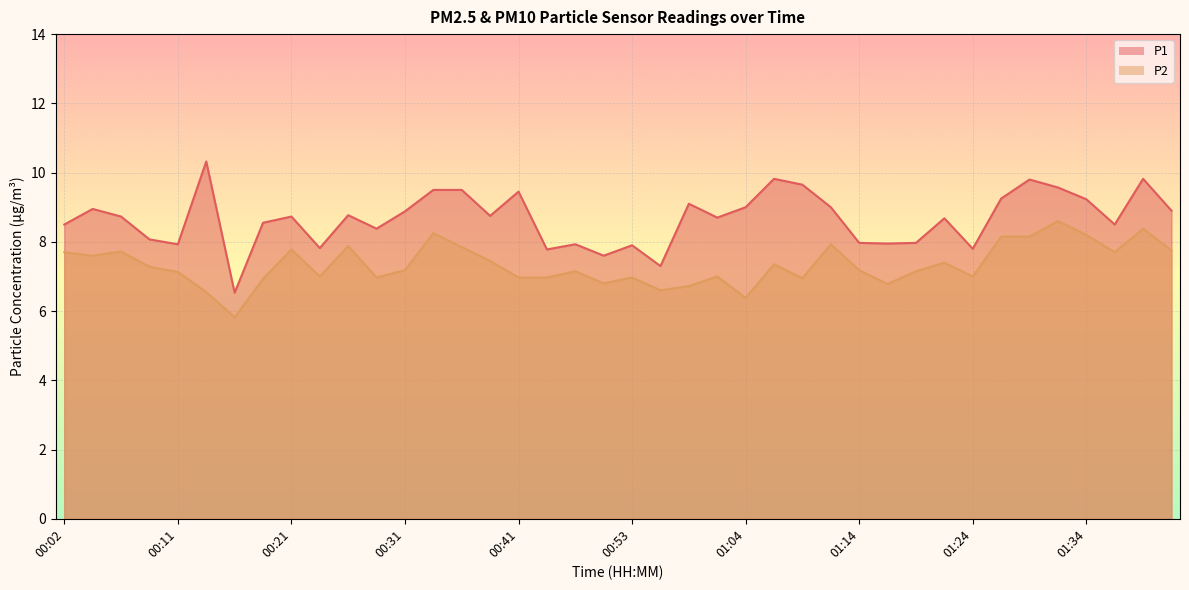

Reading left to right, transcribe all the data shown in this chart.

P1: 00:02=8.5	00:04=8.9	00:06=8.7	00:09=8.1	00:11=7.9	00:14=10.3	00:16=6.5	00:19=8.6	00:21=8.7	00:24=7.8	00:26=8.8	00:28=8.4	00:31=8.9	00:33=9.5	00:36=9.5	00:38=8.8	00:41=9.4	00:43=7.8	00:48=7.9	00:51=7.6	00:53=7.9	00:56=7.3	00:59=9.1	01:01=8.7	01:04=9.0	01:06=9.8	01:09=9.7	01:11=9.0	01:14=8.0	01:16=8.0	01:19=8.0	01:21=8.7	01:24=7.8	01:26=9.2	01:29=9.8	01:31=9.6	01:34=9.2	01:36=8.5	01:38=9.8	01:41=8.9
P2: 00:02=7.7	00:04=7.6	00:06=7.7	00:09=7.3	00:11=7.1	00:14=6.5	00:16=5.8	00:19=6.9	00:21=7.8	00:24=7.0	00:26=7.9	00:28=7.0	00:31=7.2	00:33=8.2	00:36=7.8	00:38=7.5	00:41=7.0	00:43=7.0	00:48=7.2	00:51=6.8	00:53=7.0	00:56=6.6	00:59=6.7	01:01=7.0	01:04=6.4	01:06=7.3	01:09=7.0	01:11=7.9	01:14=7.2	01:16=6.8	01:19=7.2	01:21=7.4	01:24=7.0	01:26=8.2	01:29=8.2	01:31=8.6	01:34=8.2	01:36=7.7	01:38=8.4	01:41=7.8